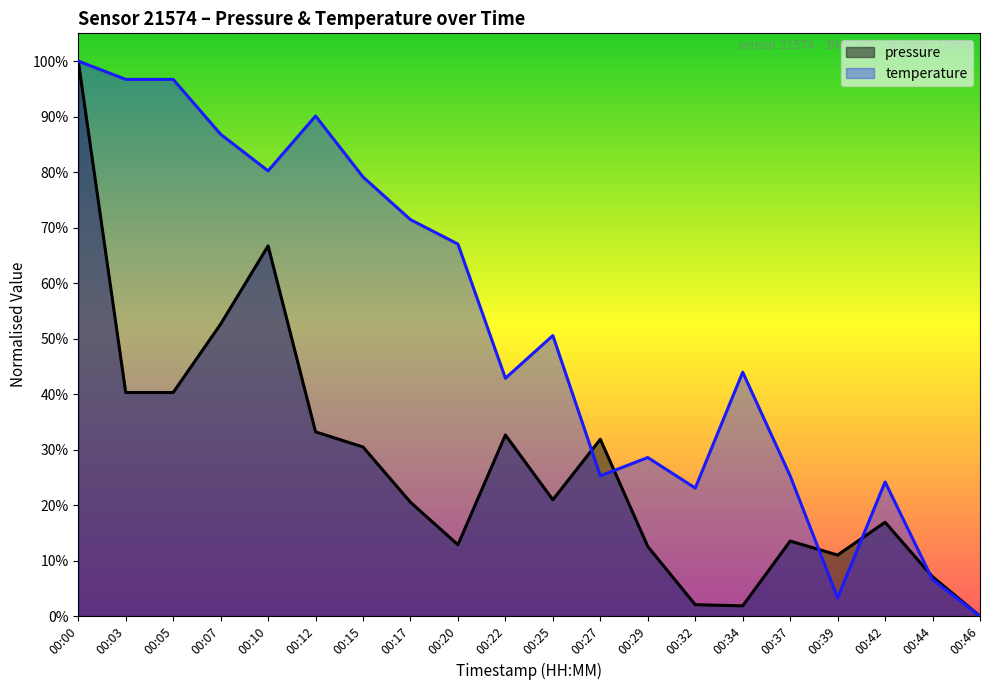

True or false: pressure and temperature intersect in this chart.

True